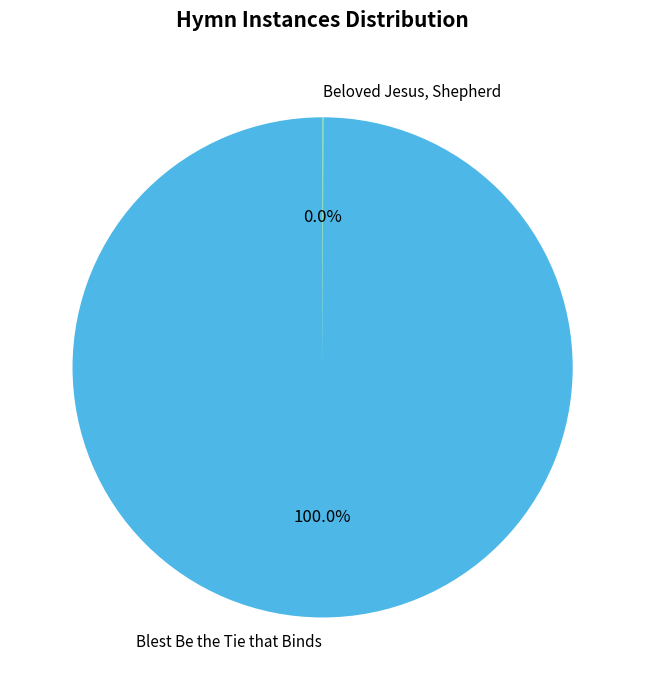

True or false: Blest Be the Tie that Binds accounts for 88% of the total.

False